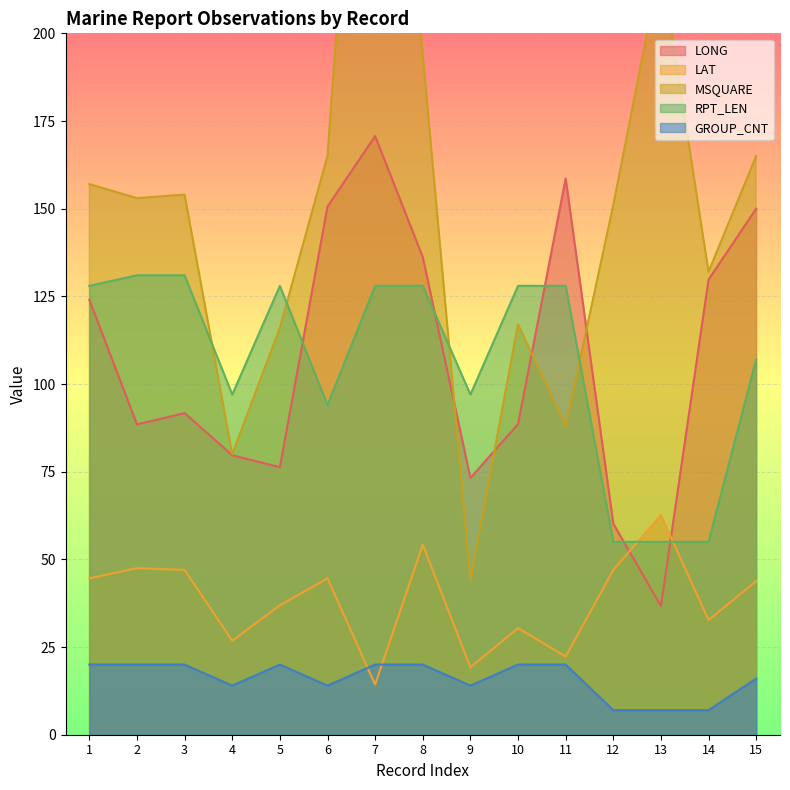

What is the difference between the LONG values at 13 and 15?

113.3